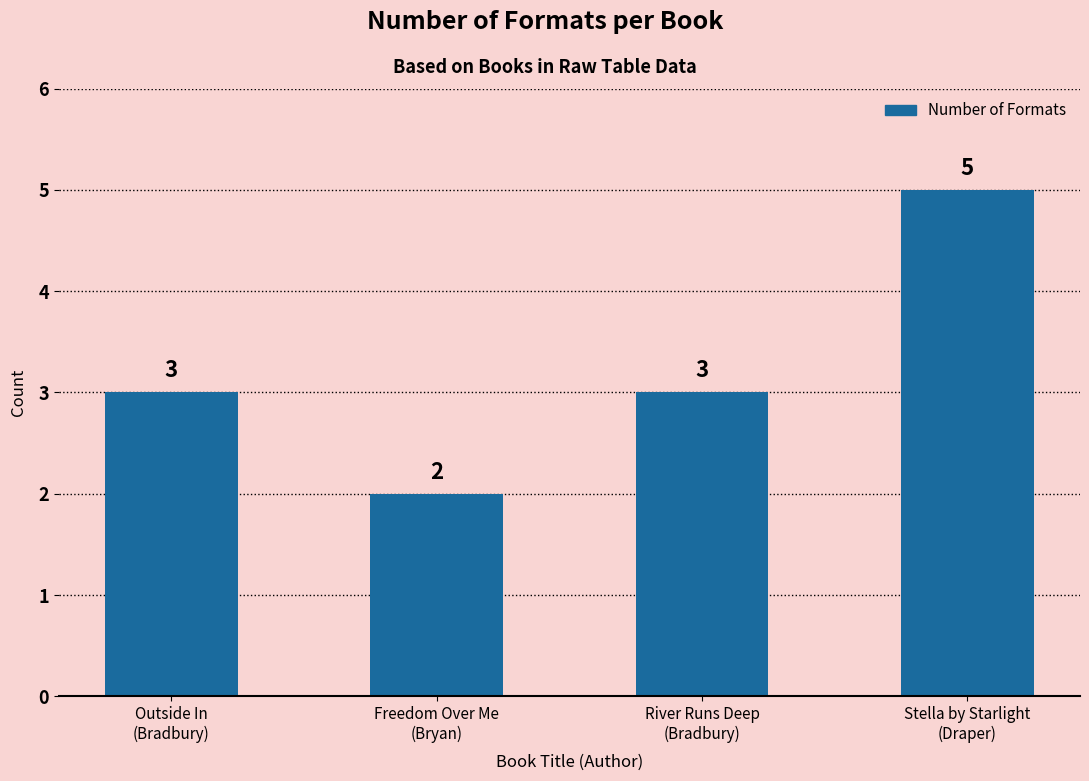

What is the difference between the maximum and minimum values?

3